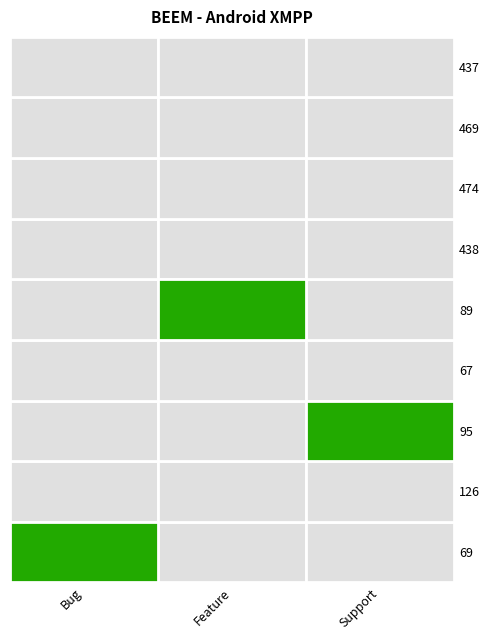

Which series has the widest spread of values?

Bug